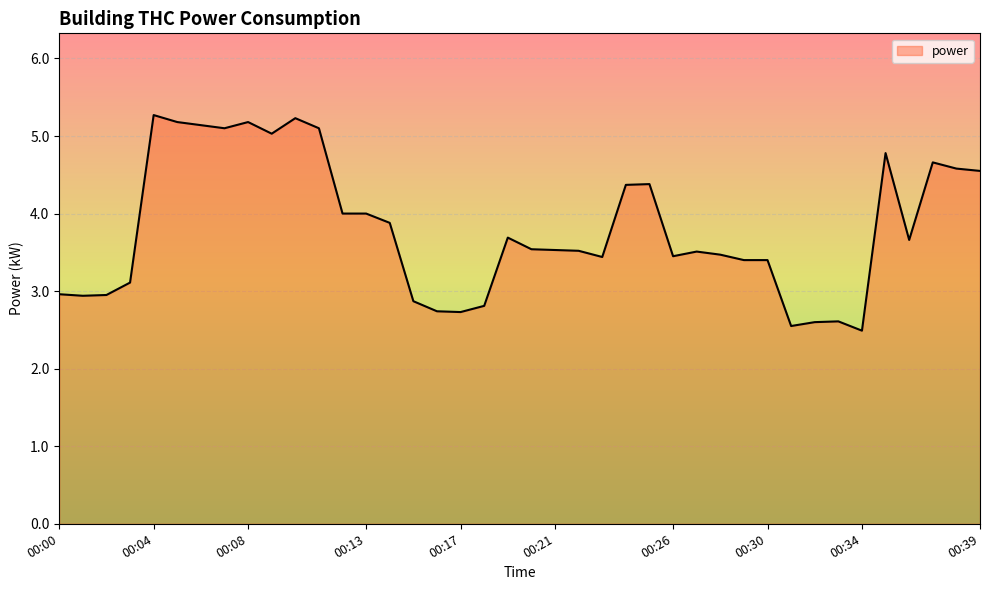

Does the chart have visible grid lines?

Yes